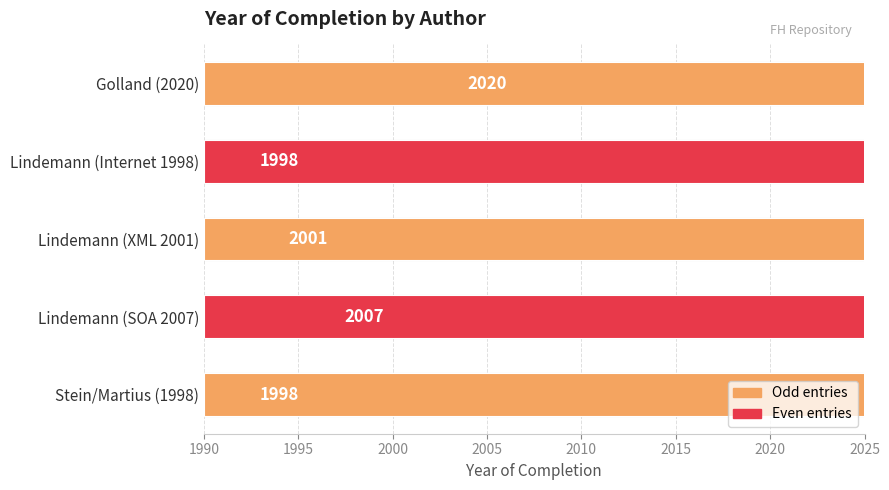

What is the ratio of the value at Golland (2020) to the value at Stein/Martius (1998)?

1.0